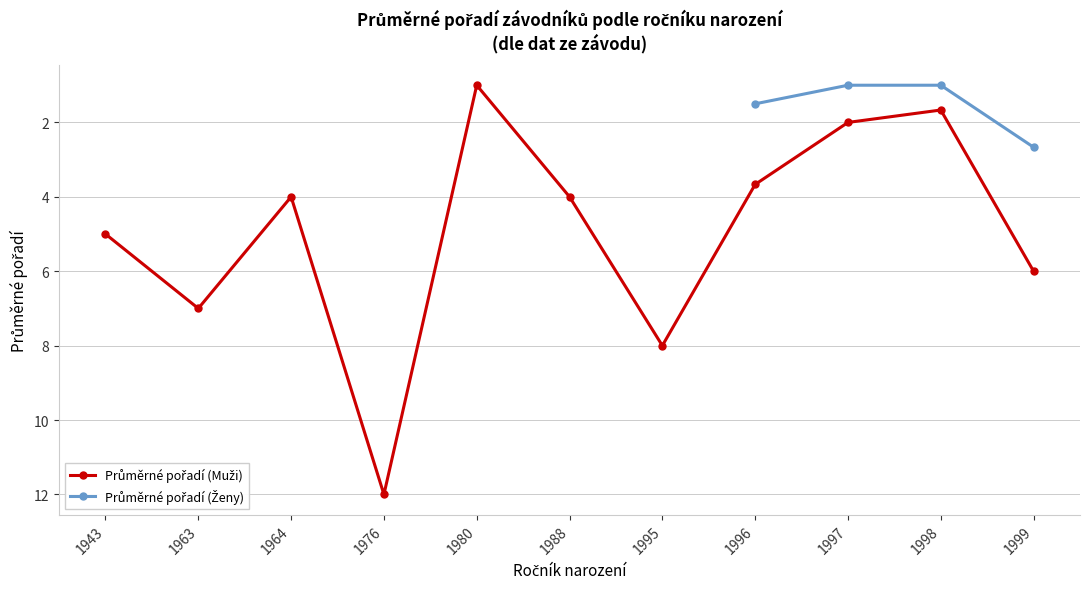

Which series has the widest spread of values?

Průměrné pořadí (Muži)